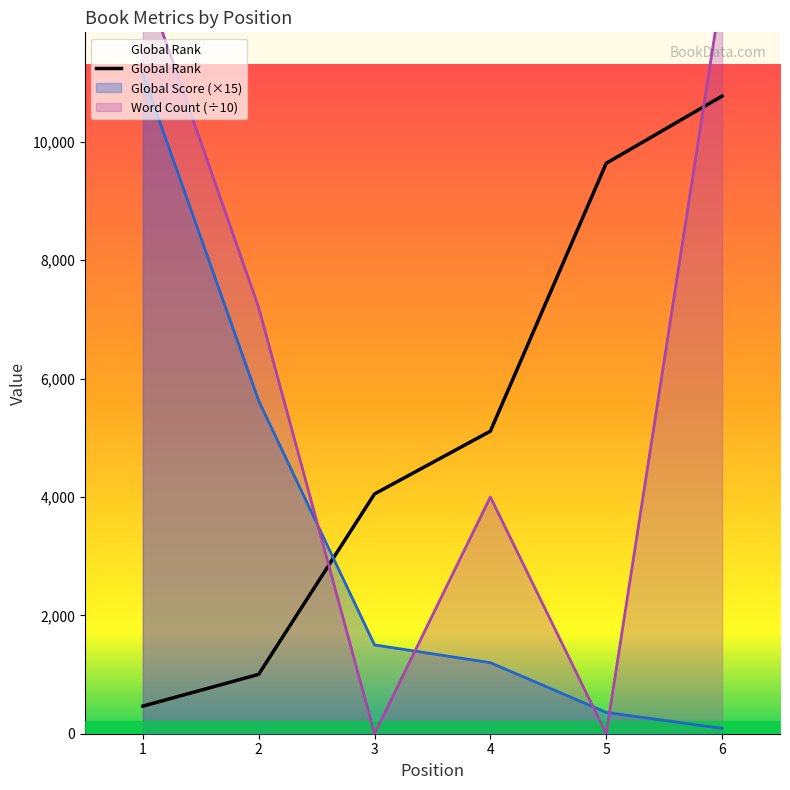

How many times do Global Score and Global Rank cross each other?

1